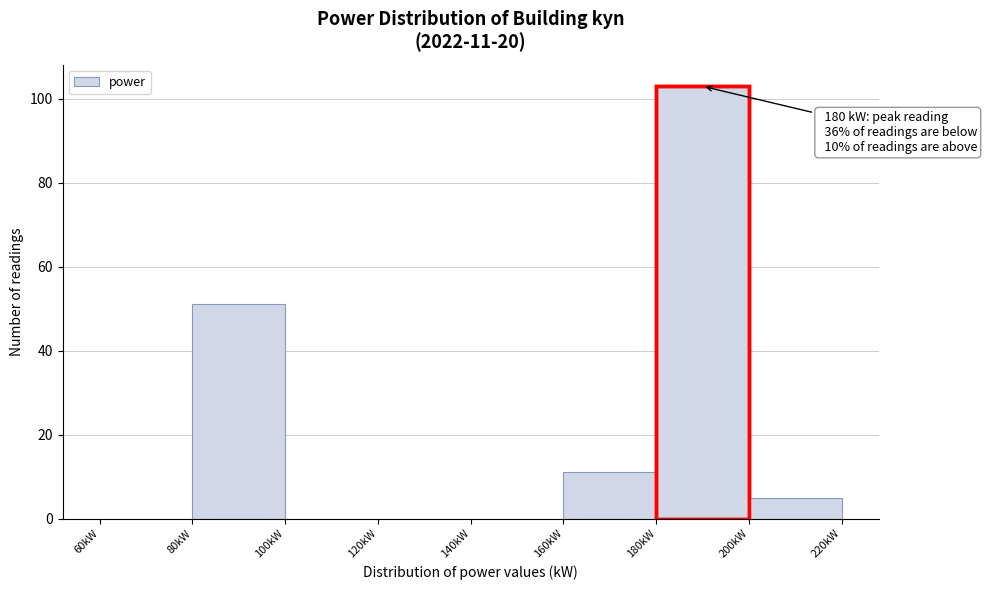

Which range on the x-axis has the tallest bar?

180 to 200